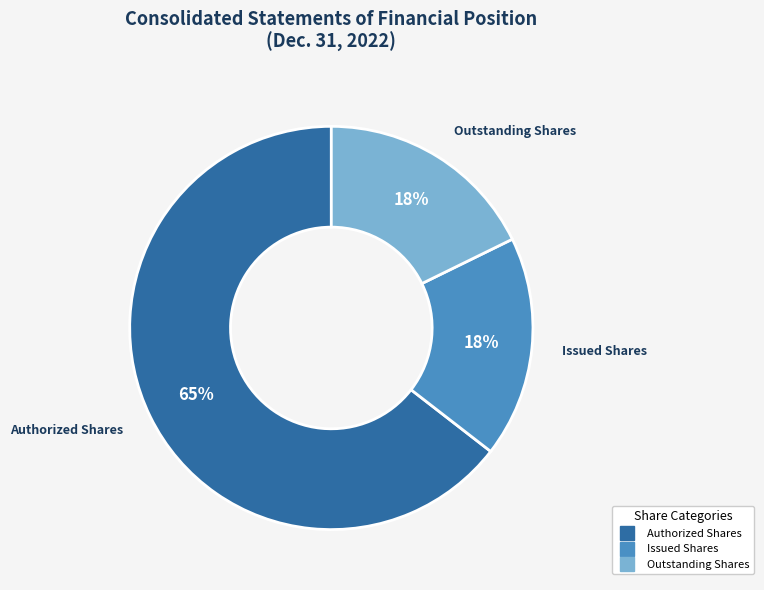

To the nearest percent, what is the average slice percentage?

33%